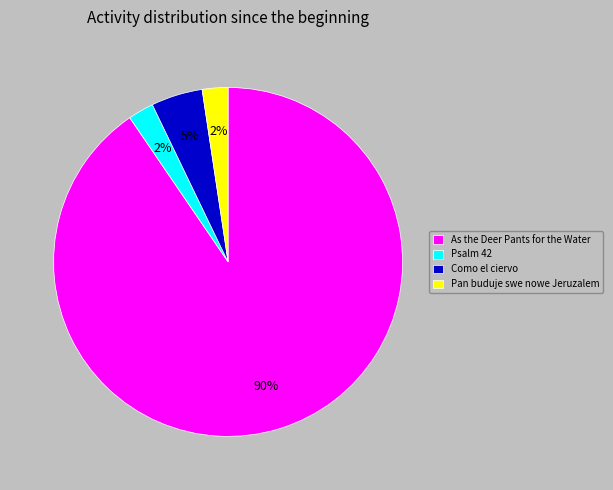

True or false: As the Deer Pants for the Water accounts for 80% of the total.

False